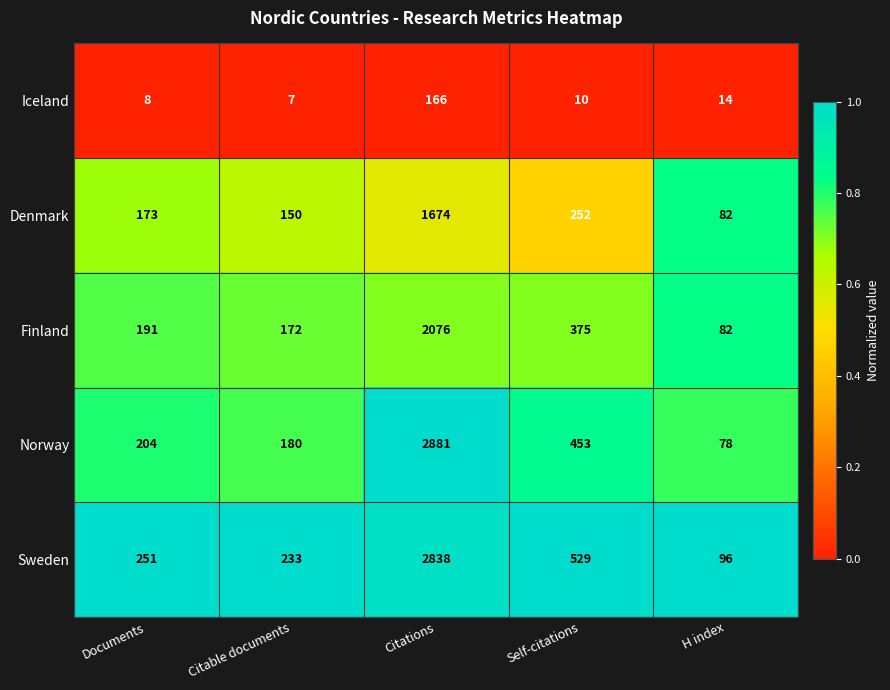

At which category is the sum across all series the highest?

Citations